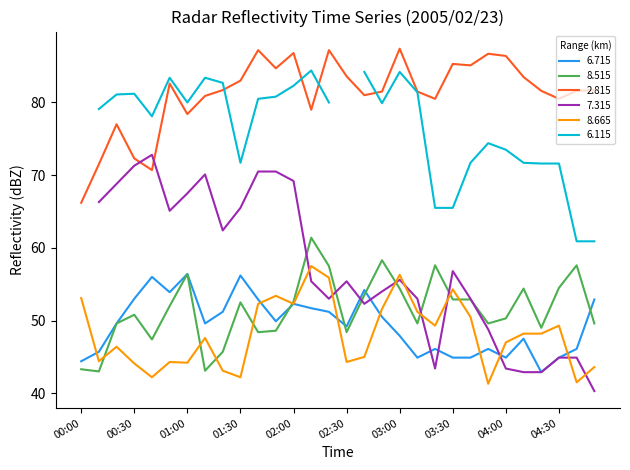

What position from the right is 03:30?

9